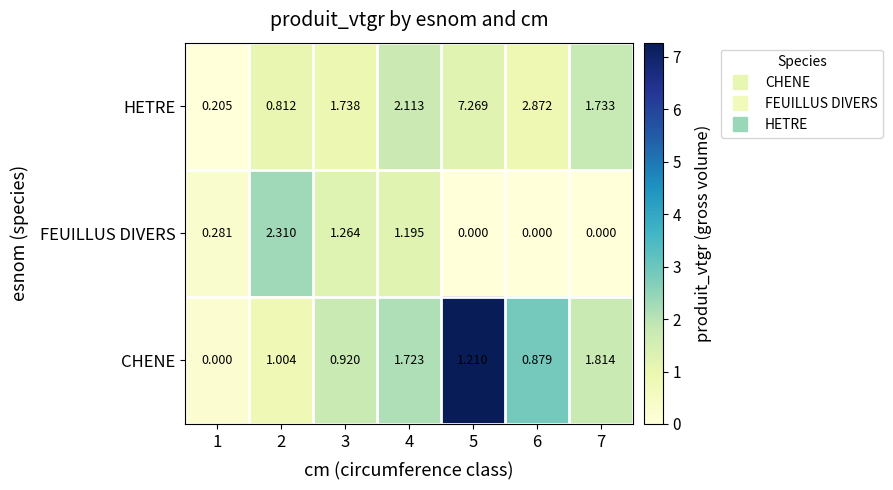

Is the value of FEUILLUS DIVERS at 5 greater than the value of CHENE at 4?

No